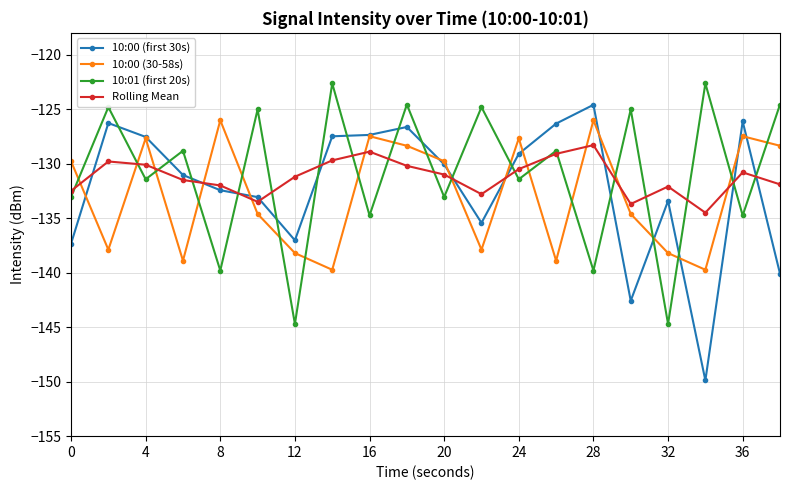

What is the value of the 10:00 (first 30s) point at the 18th from the left?

-149.9